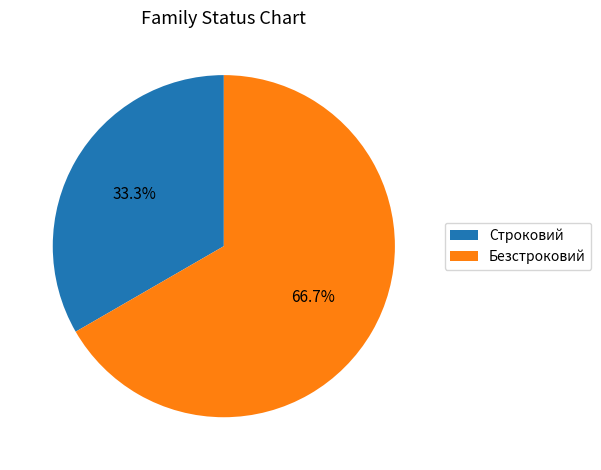

The Строковий slice represents 23% of the pie. True or false?

False